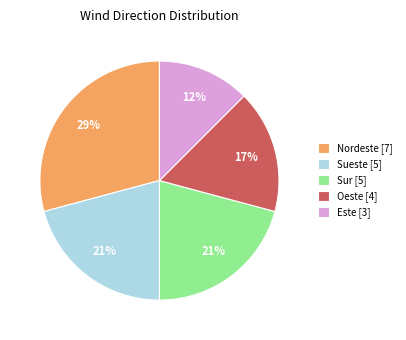

True or false: Sur accounts for 36% of the total.

False